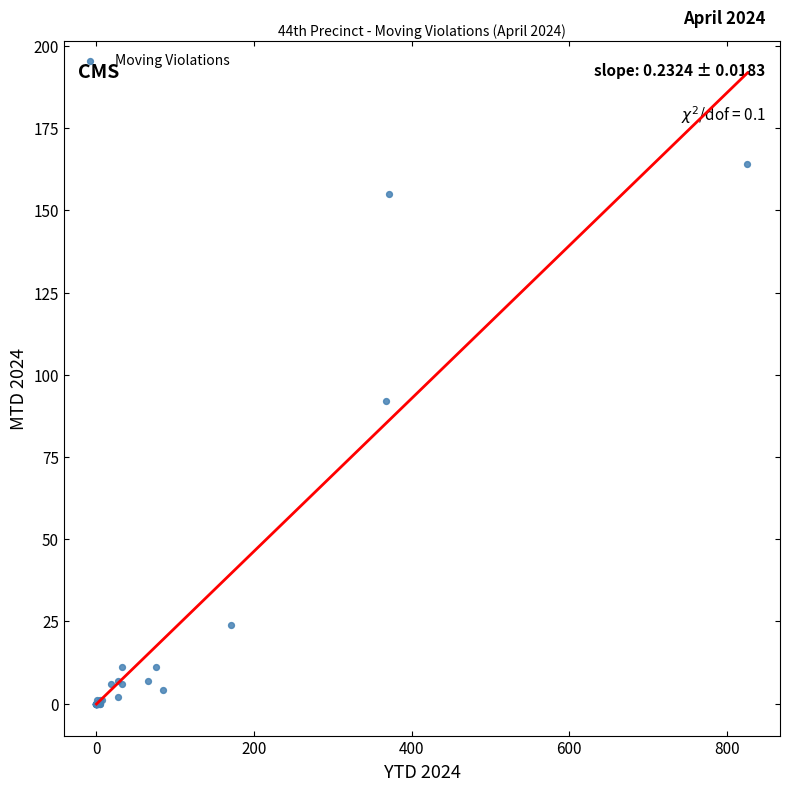

What Y value in the scatter plot is closest to 82?

92